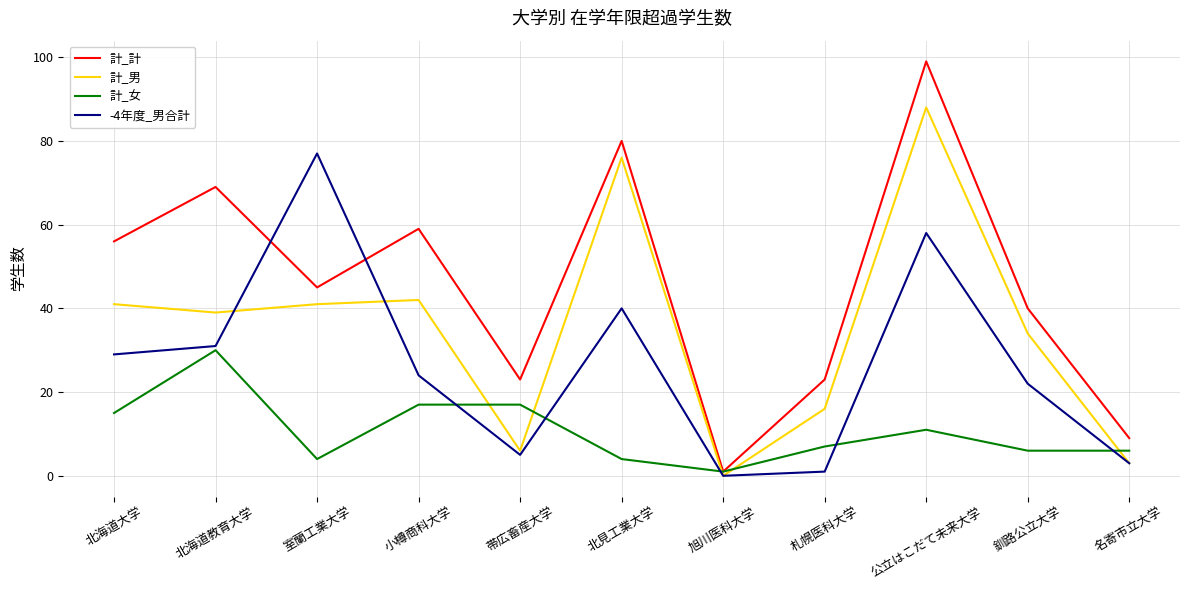

At which category does 計_男 reach its first local peak?

小樽商科大学